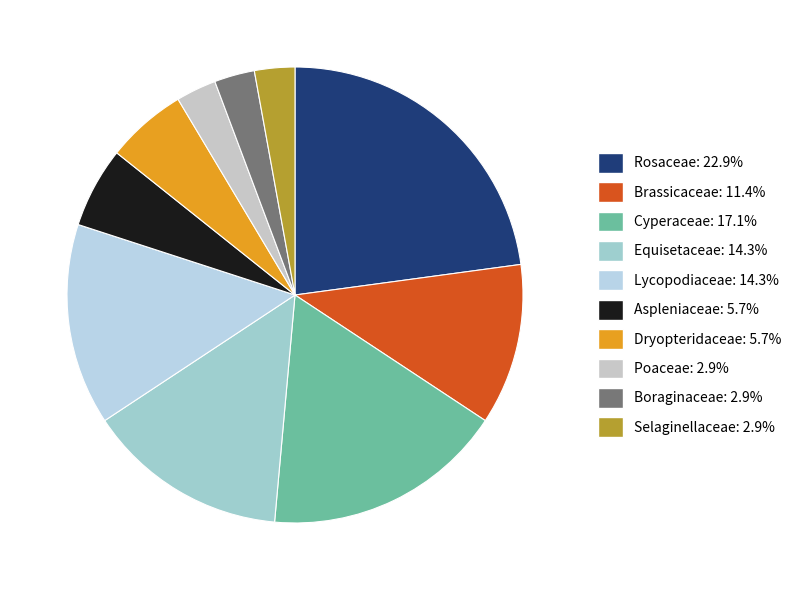

The Equisetaceae slice represents 14% of the pie. True or false?

True